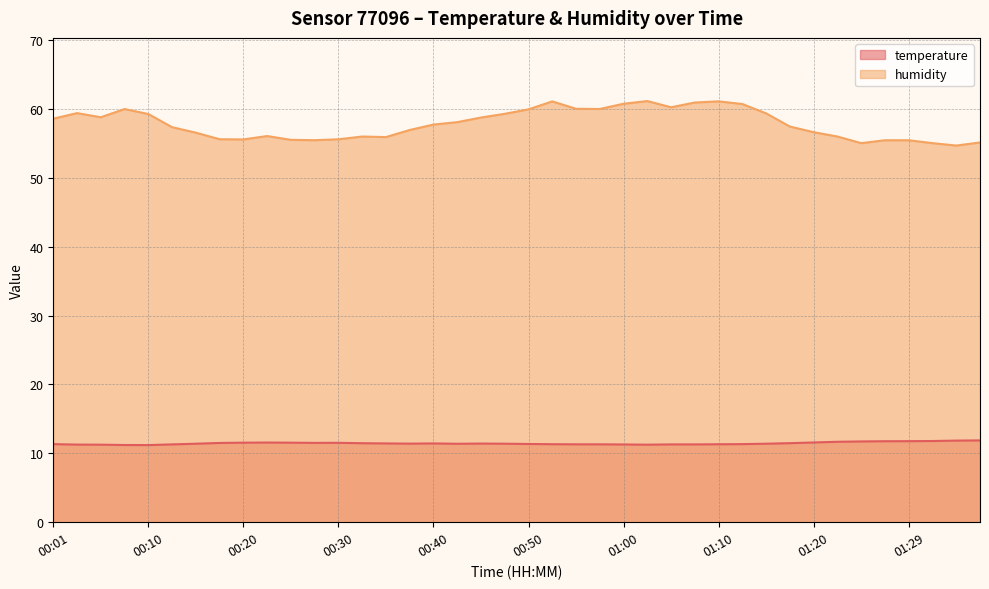

What is the sum of all humidity values?

2312.9